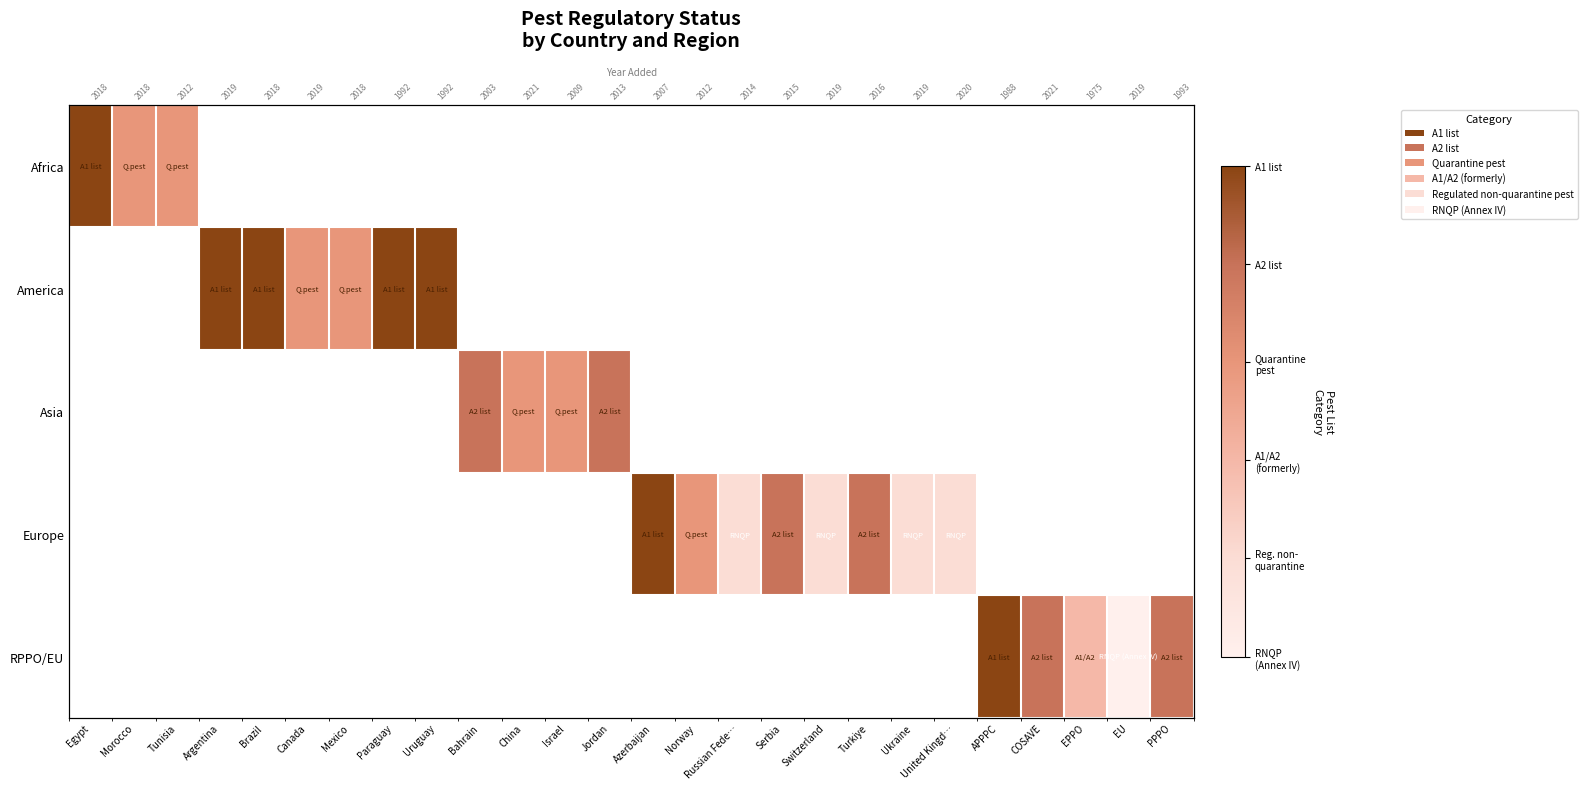

What is the maximum value shown in the chart?

5.0